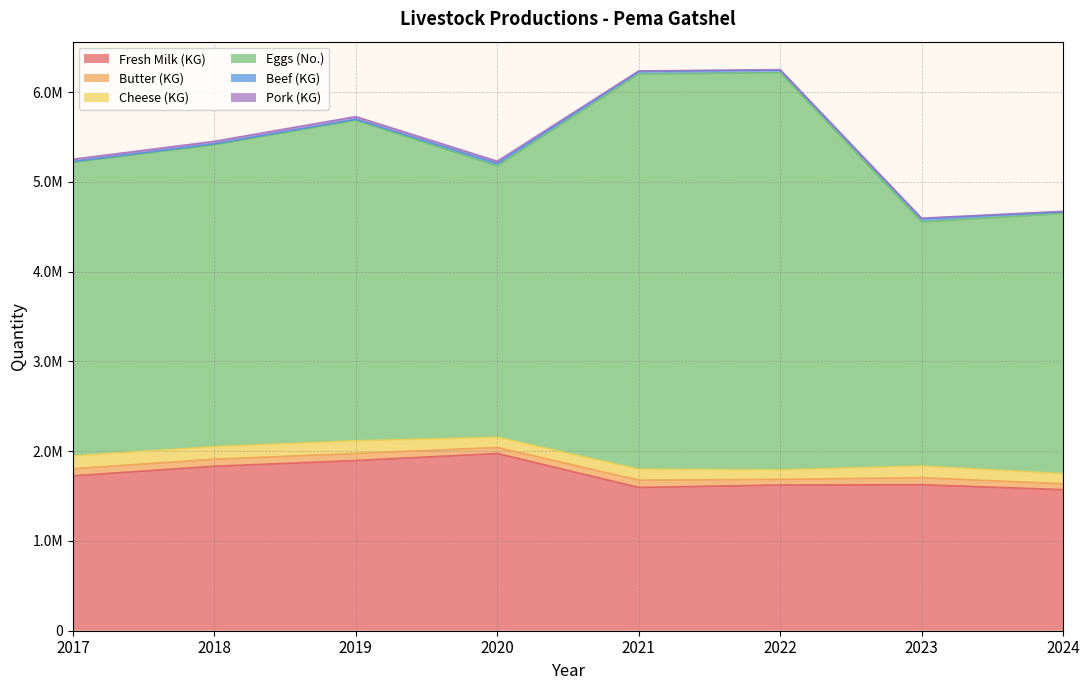

In Eggs (No.), how many points are higher than both neighbors (excluding endpoints)?

2